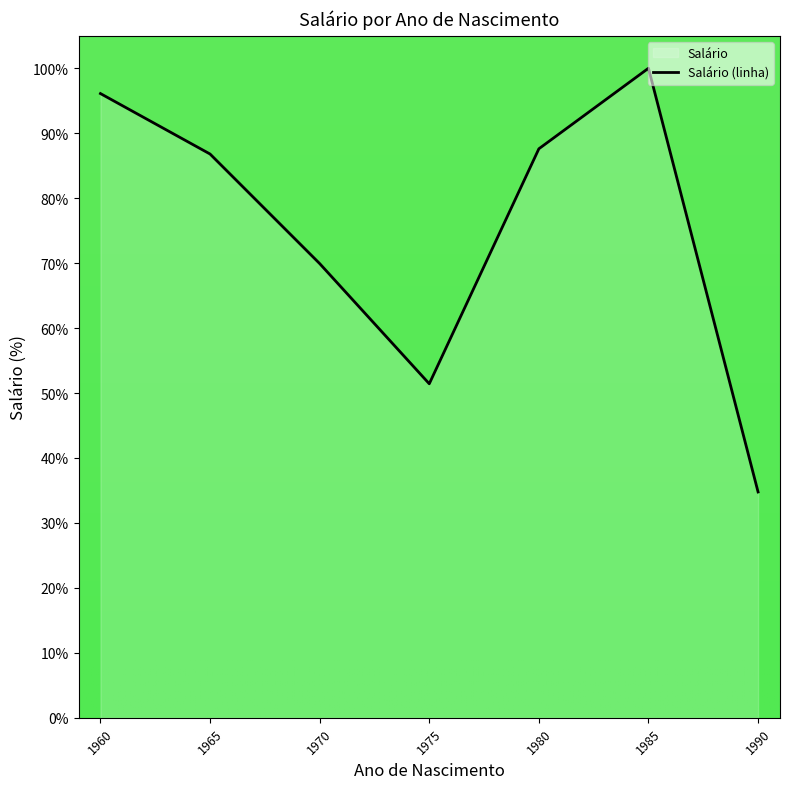

What is the change in value from 1970 to 1975?

-18.5